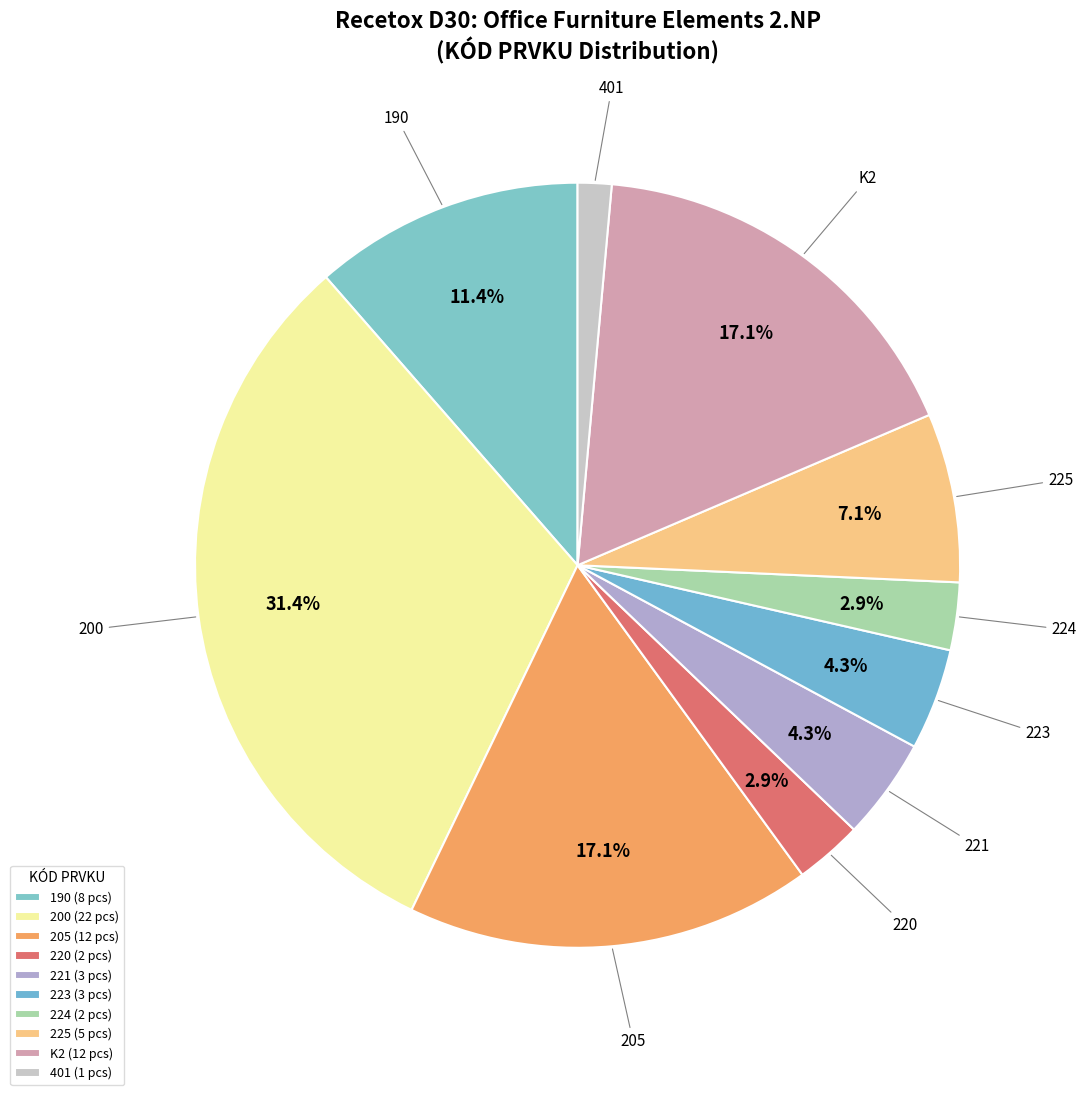

Is there any slice that represents more than half of the pie?

No